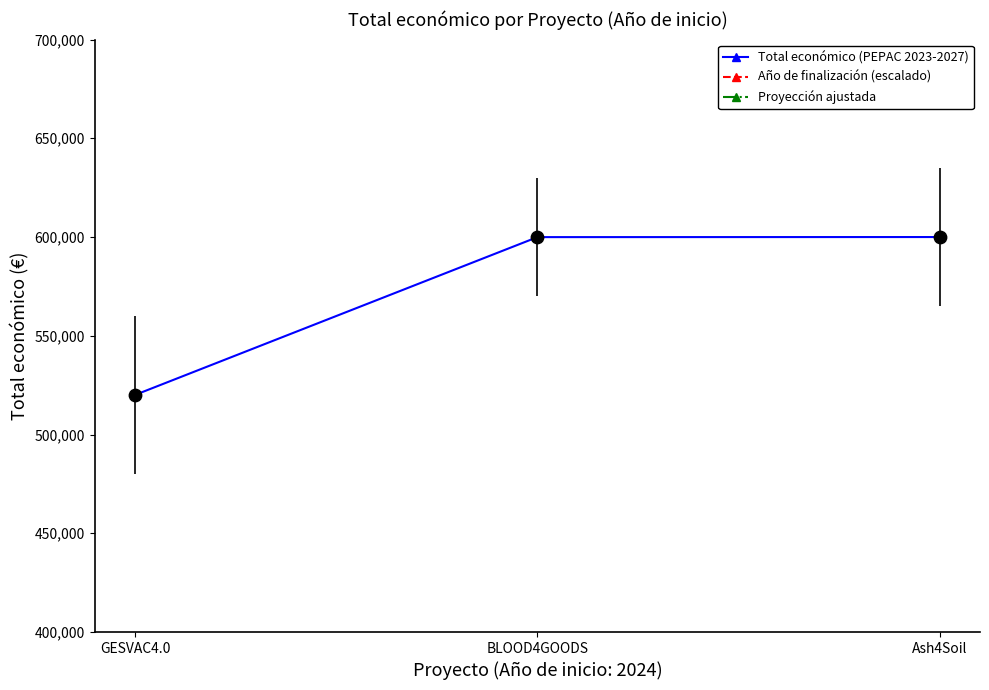

At how many categories does at least one series exceed 610636?

3